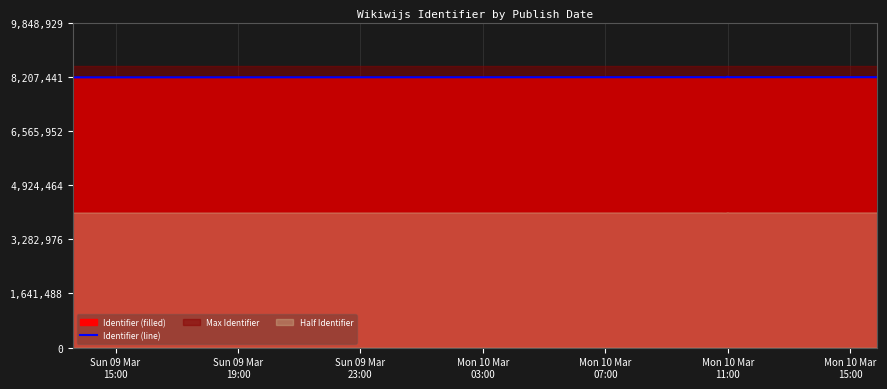

What is the highest value of the Identifier (line) series?

8207441